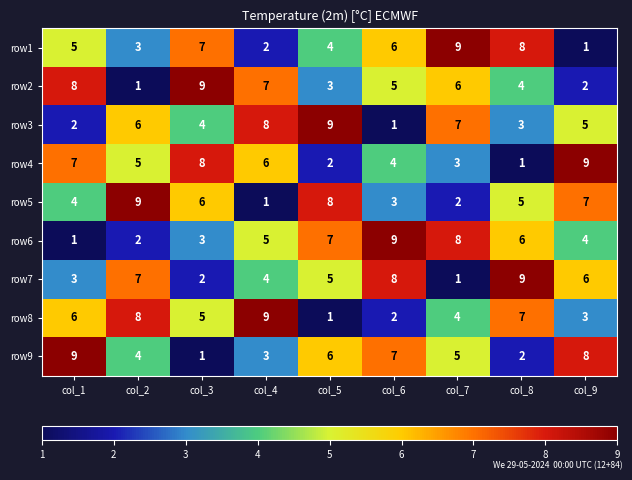

At which label does row7 first exceed 5?

col_2